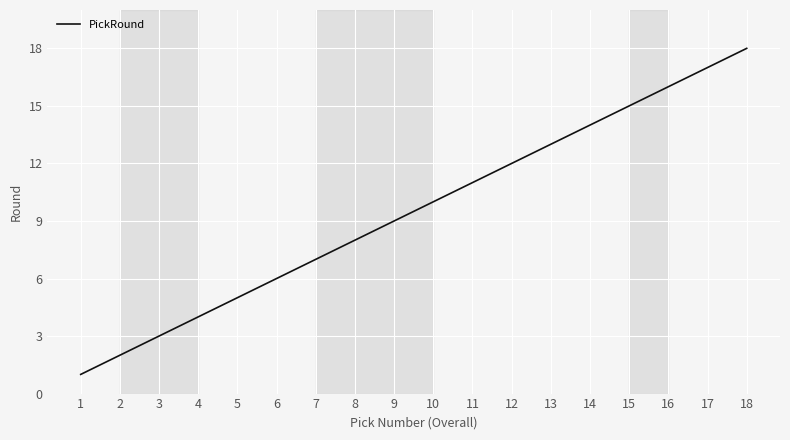

What is the difference between the maximum and minimum values?

17